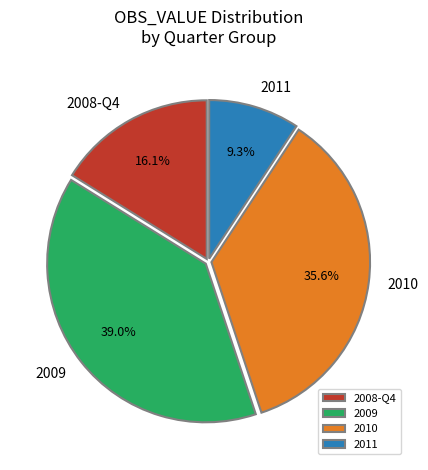

Which slice is the largest?

2009